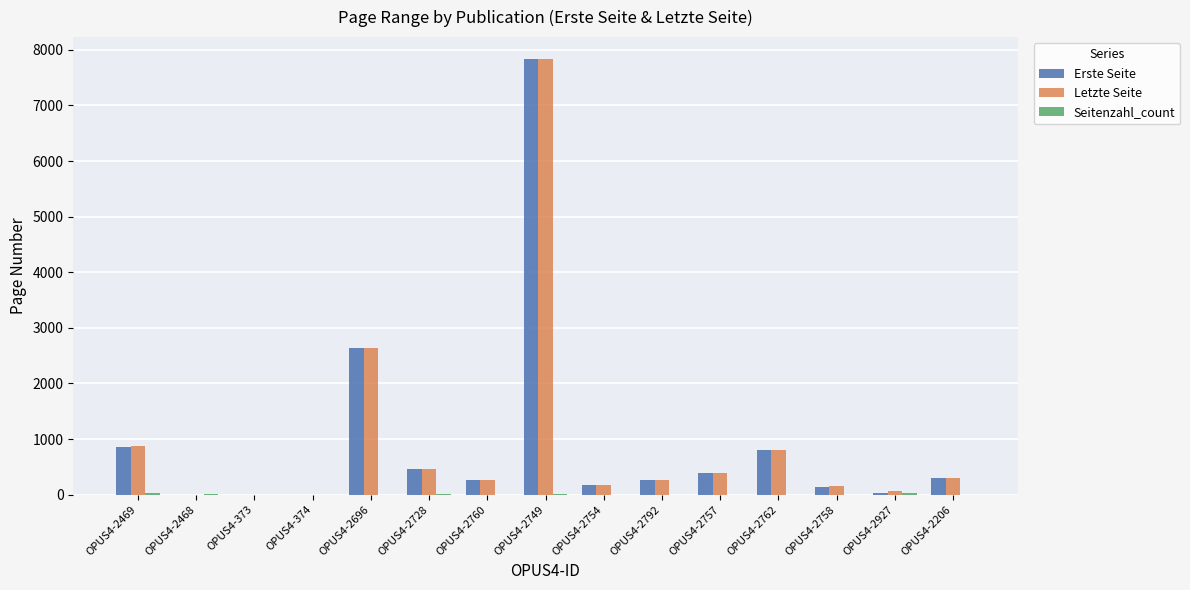

At which category is the sum across all series the highest?

OPUS4-2749